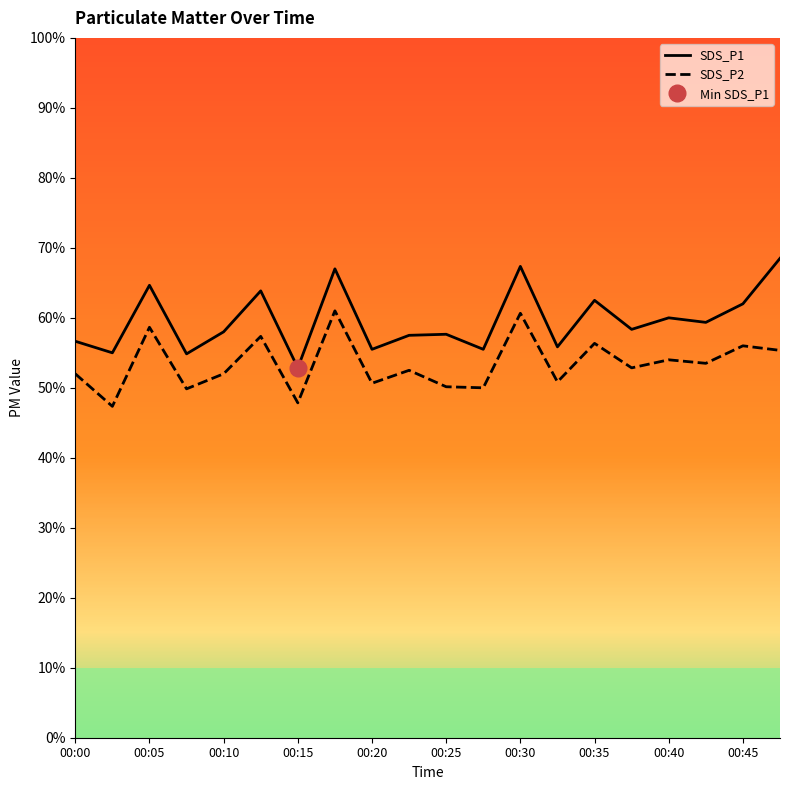

Count the number of categories in the chart.

20